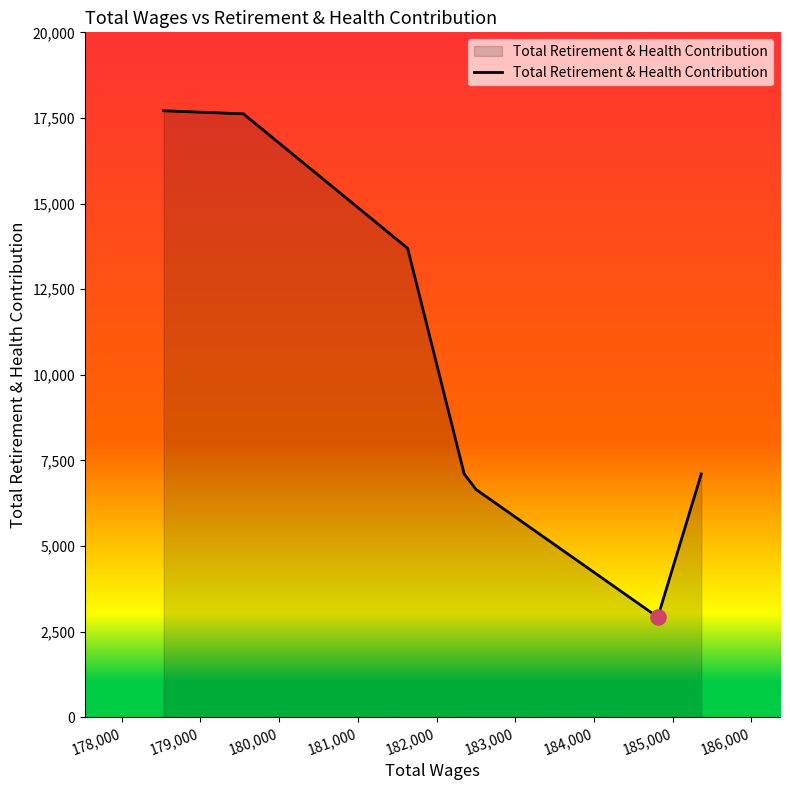

What is the difference between the second highest and minimum values?

14694